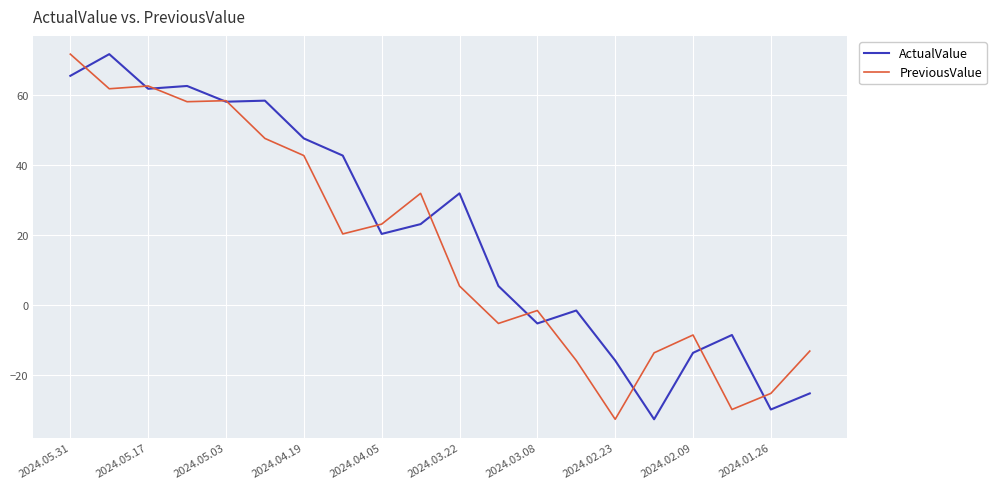

What is the greatest value displayed?

71.7